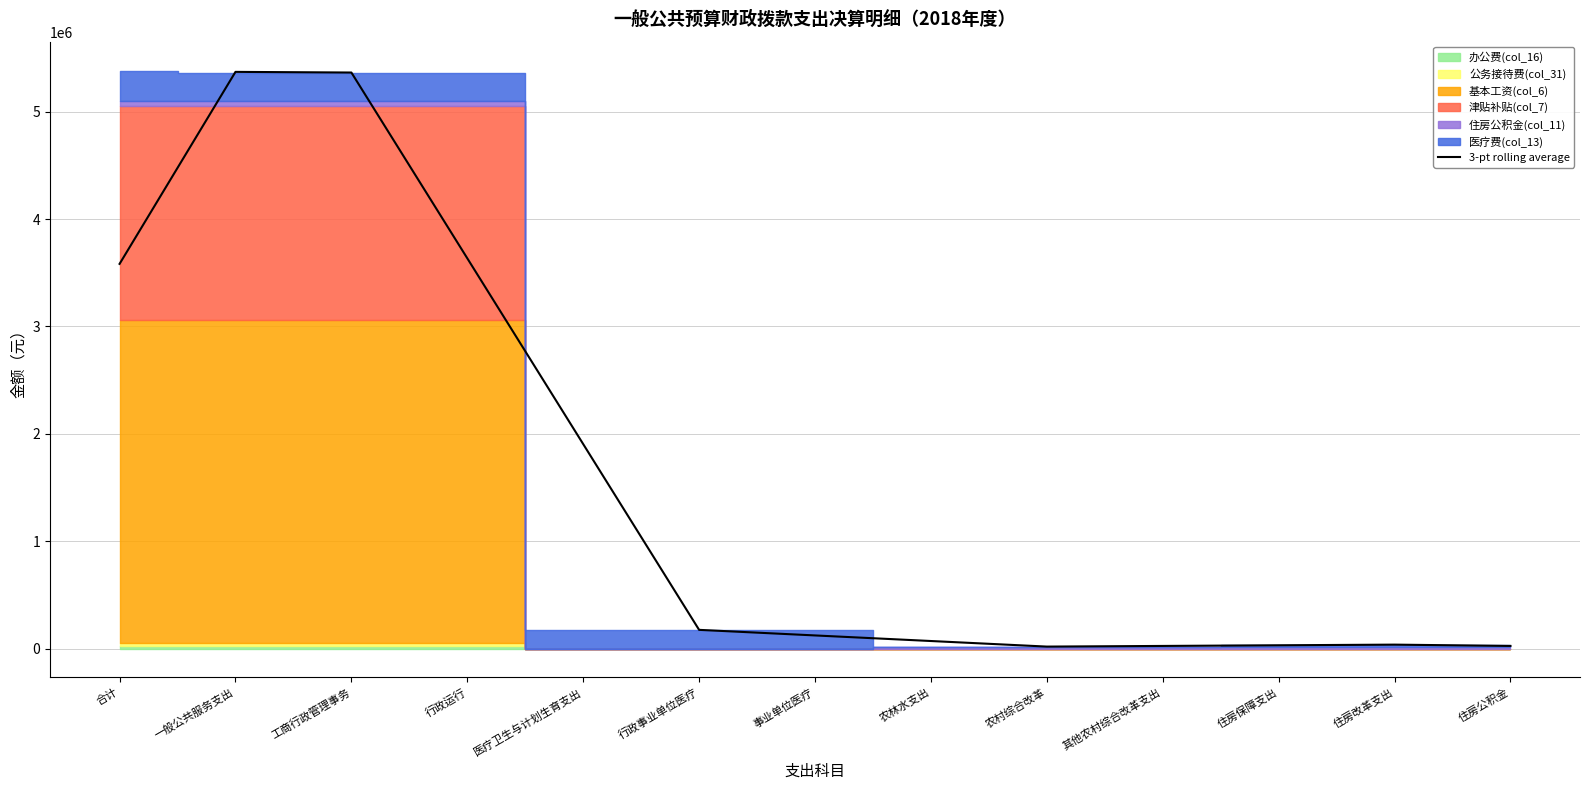

The chart shows a value of 818442.5 at 行政运行. True or false?

False